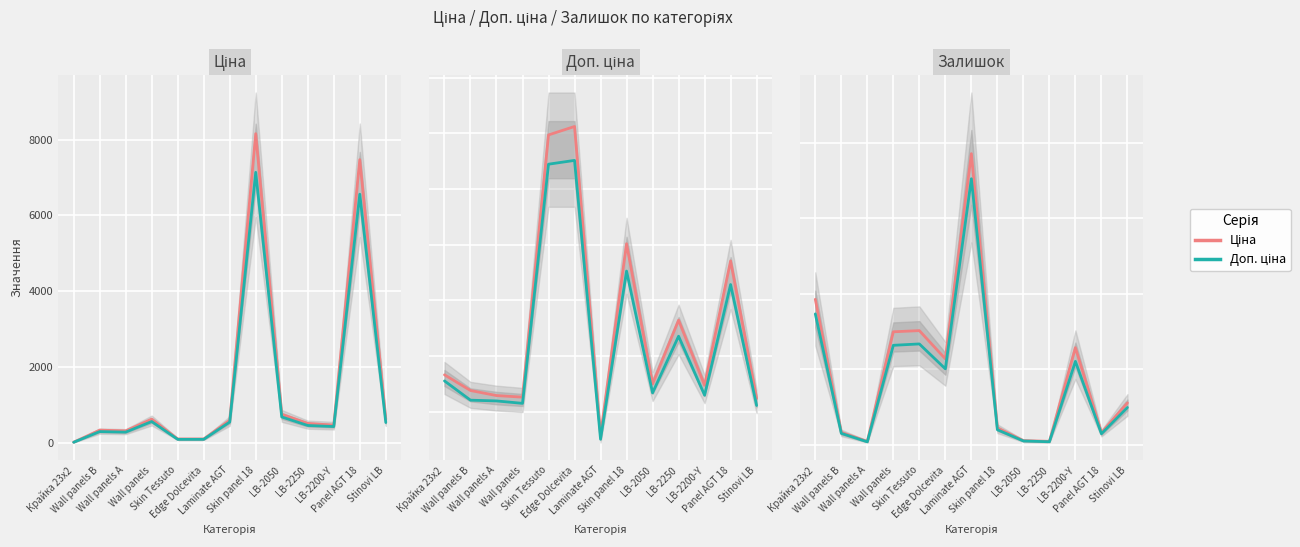

Is it true that Доп. ціна equals 697.7 at LB-2050?

True